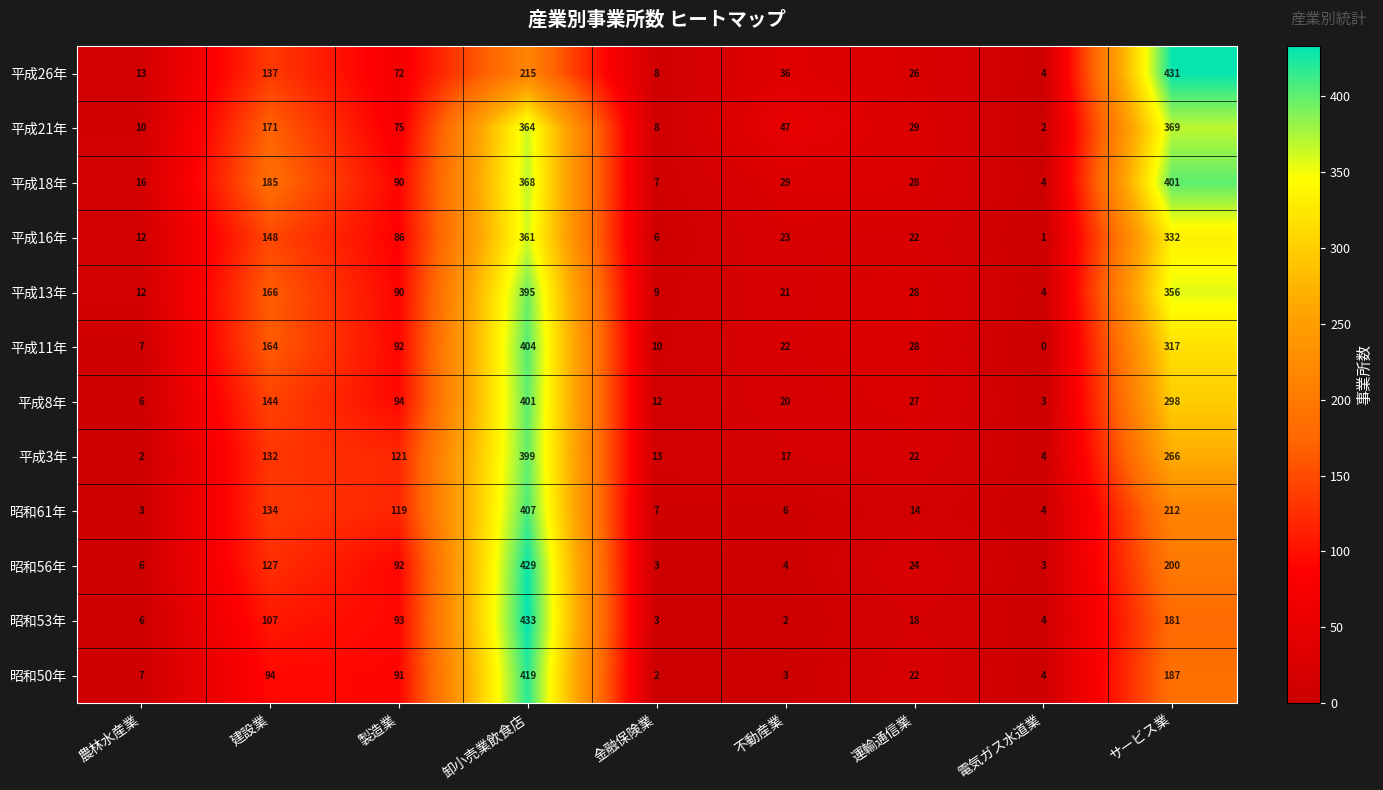

At how many categories does at least one series exceed 322?

2